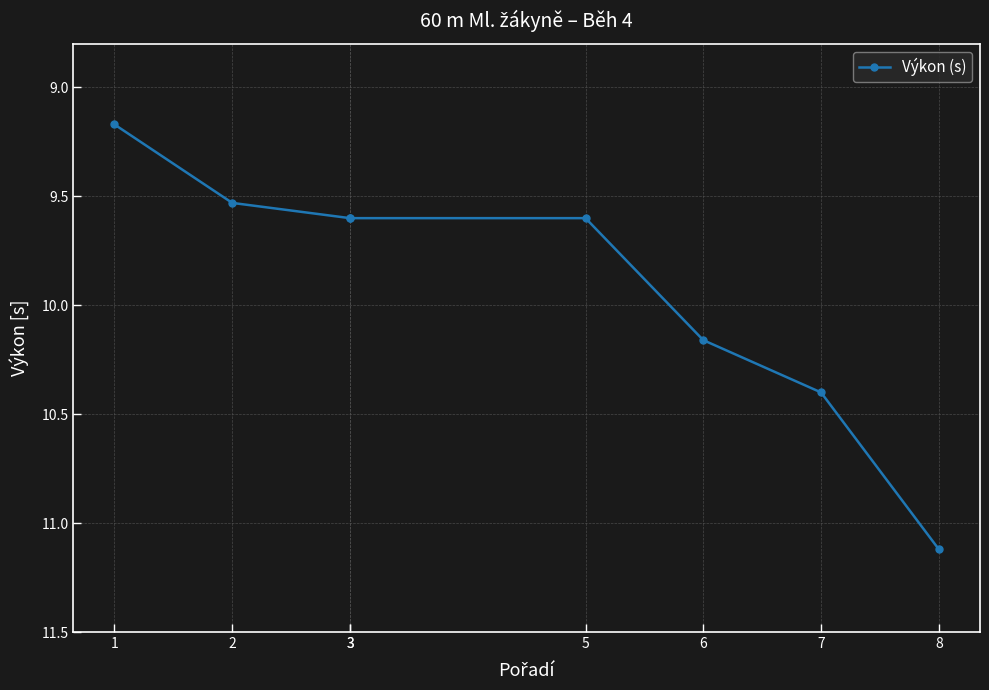

Which label corresponds to the smallest value in the chart?

1